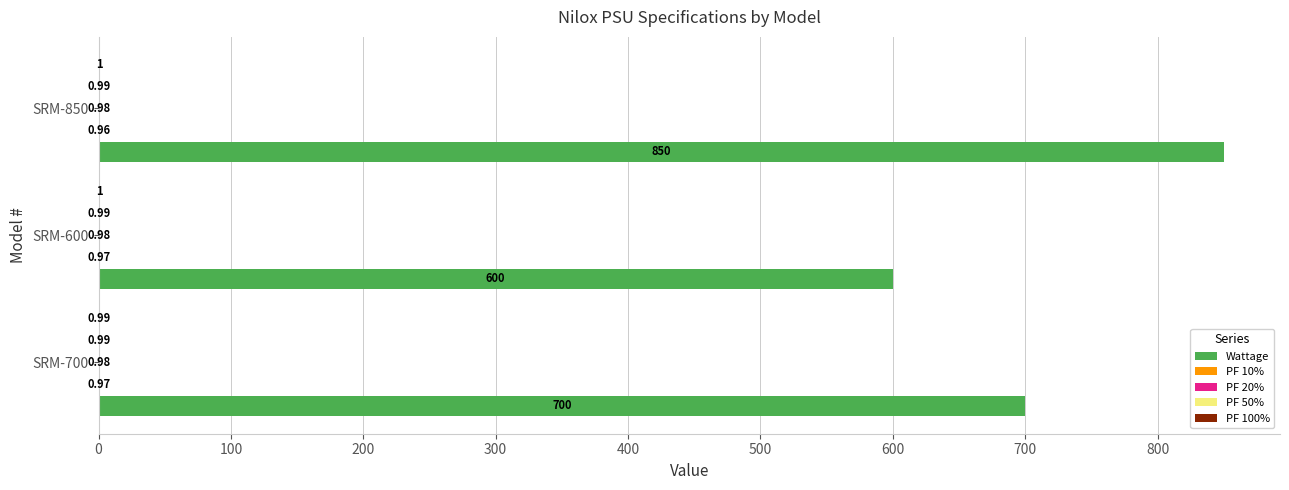

How many categories are shown in the chart?

3